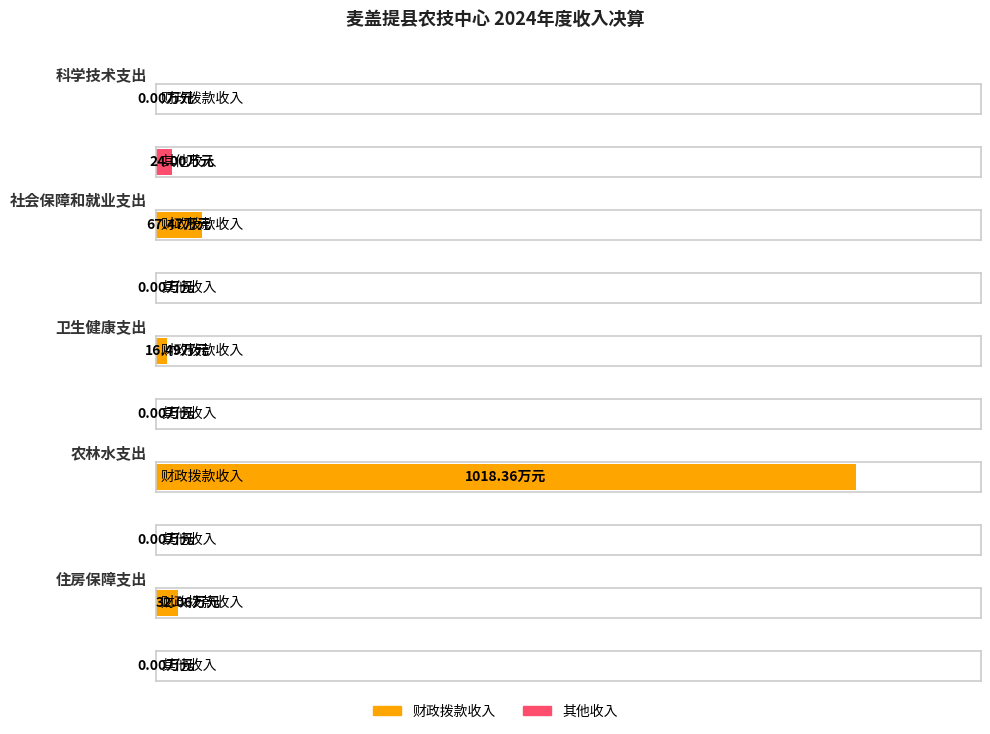

How many values in the 财政拨款收入 series are below 32?

2